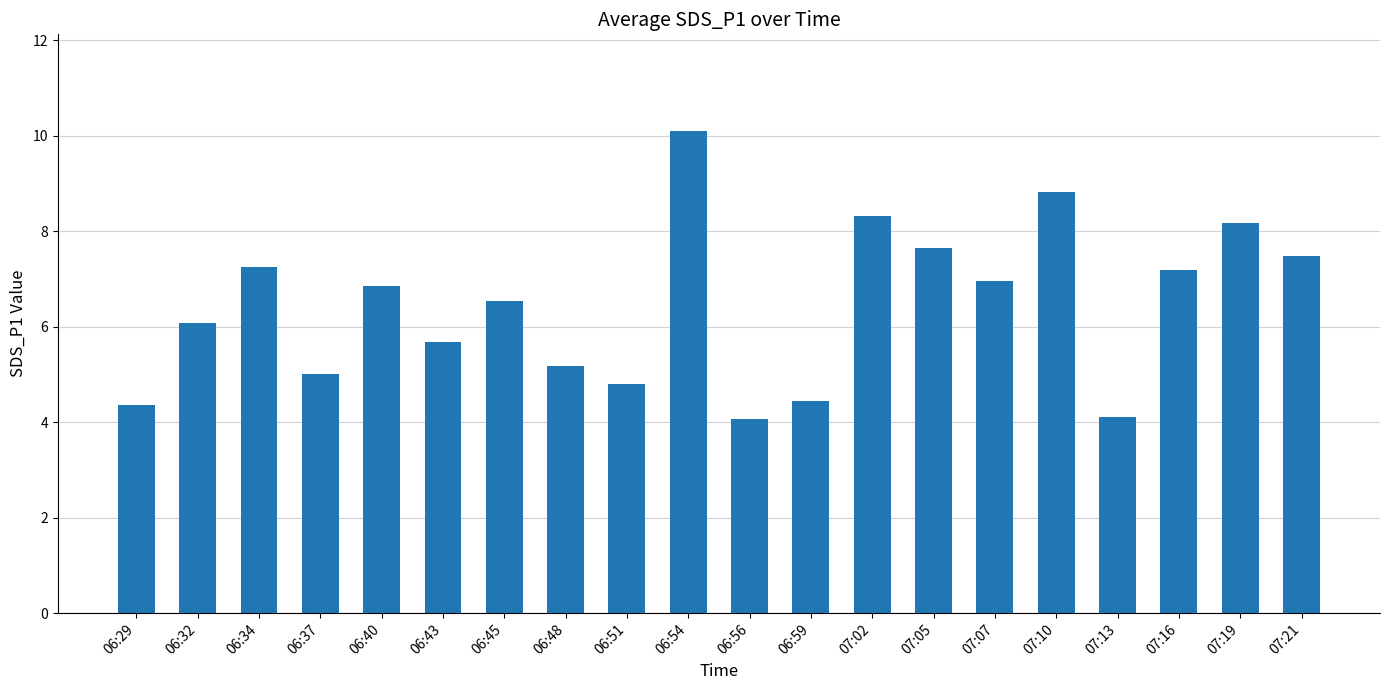

What is the value of the 15th bar from the left?

7.0